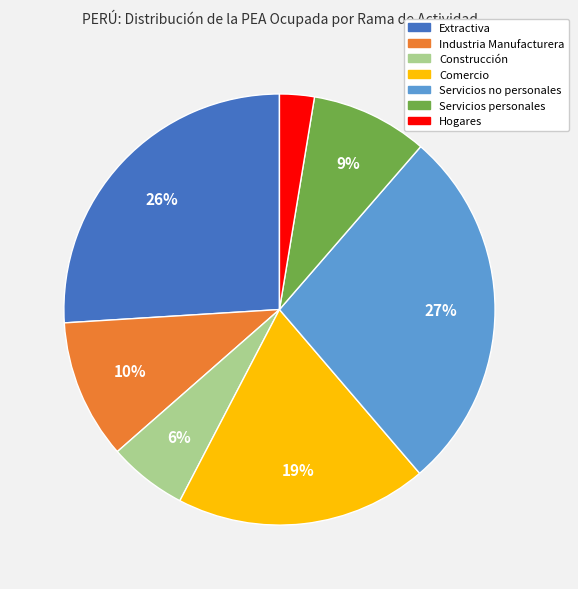

Count the number of slices in the pie.

7